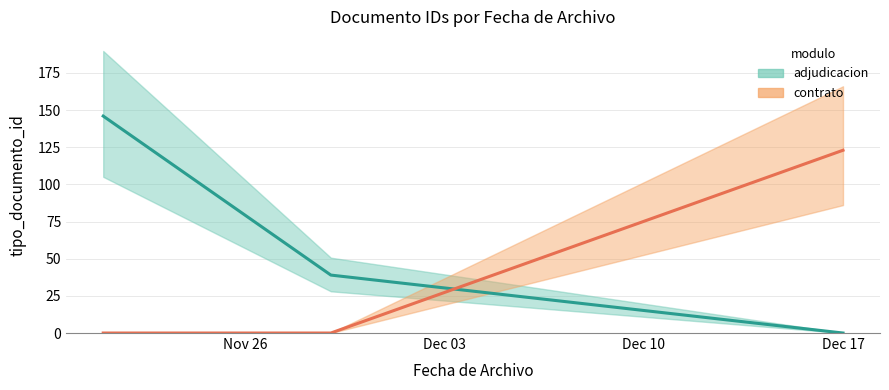

Is the value of contrato line at Nov 26 greater than the value of adjudicacion line at Dec 03?

No